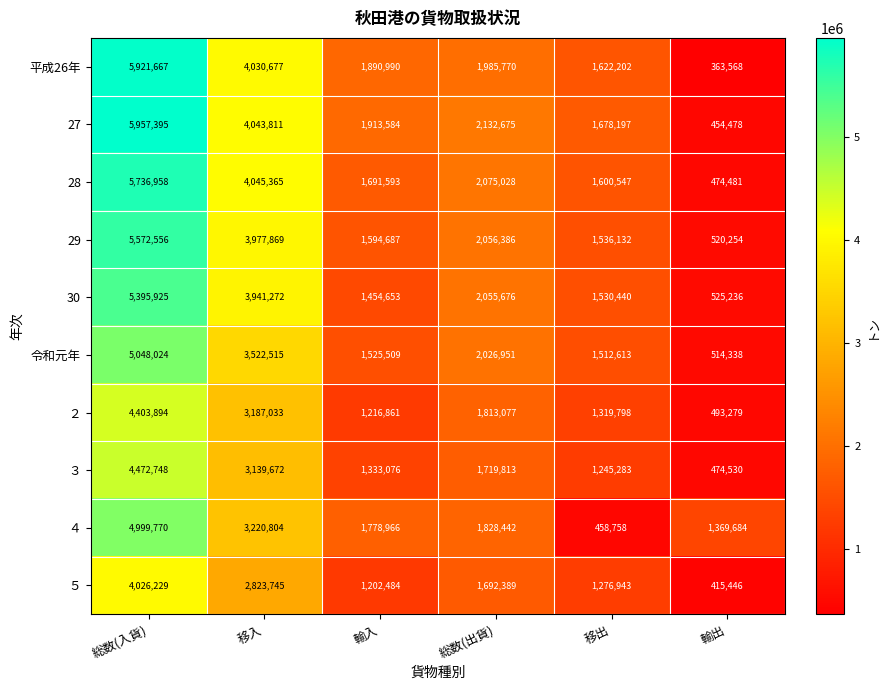

What is the total value across all series at 総数(入貨)?

51535166